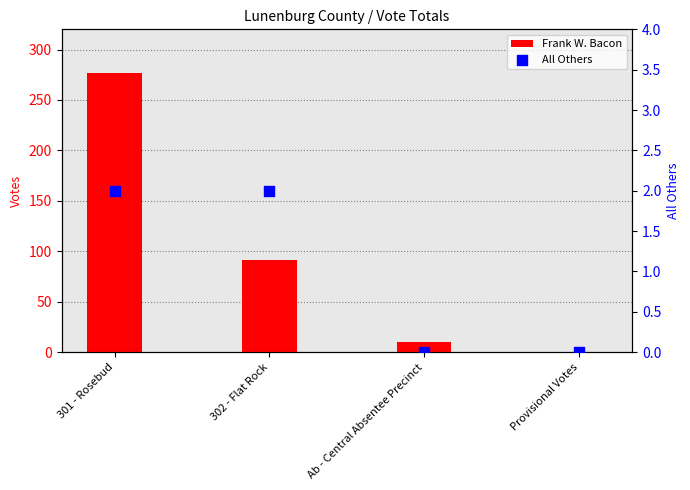

At how many categories does at least one series exceed 40?

2